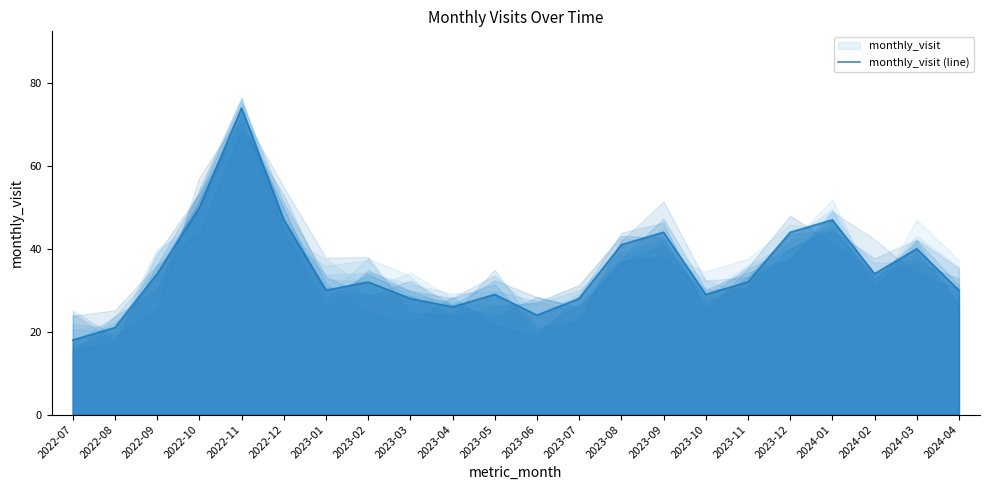

How many data points are less than 32?

10